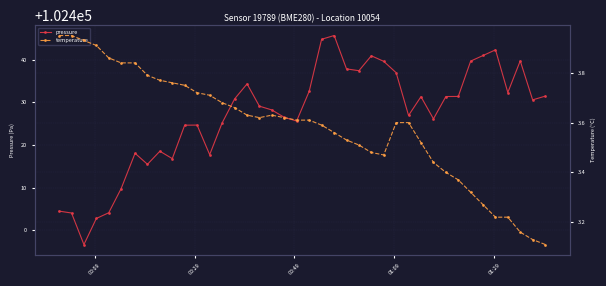

What is the value of the pressure point at the 27th from the left?

102439.6